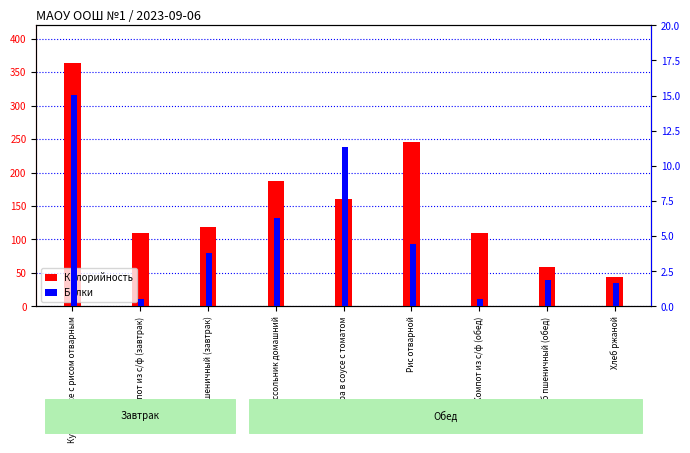

The value of Белки at Рассольник домашний is 1.7. True or false?

False